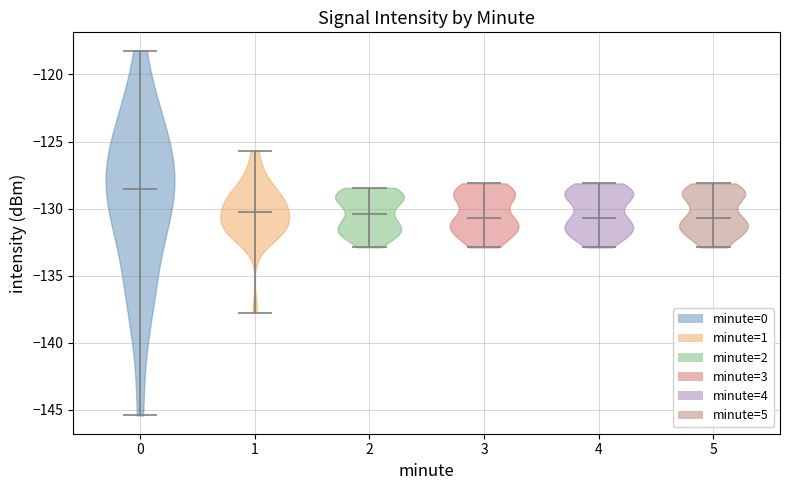

Reading left to right, read every violin against the y-axis: where its median line is, and the lowest and highest points it reaches. The values are not printed on the chart, so give them approximately, as read against the axis.

0: median line -128.5, lowest point -145.5, highest point -118.0
1: median line -130.5, lowest point -138.0, highest point -125.5
2: median line -130.5, lowest point -133.0, highest point -128.5
3: median line -130.5, lowest point -133.0, highest point -128.0
4: median line -130.5, lowest point -133.0, highest point -128.0
5: median line -130.5, lowest point -133.0, highest point -128.0